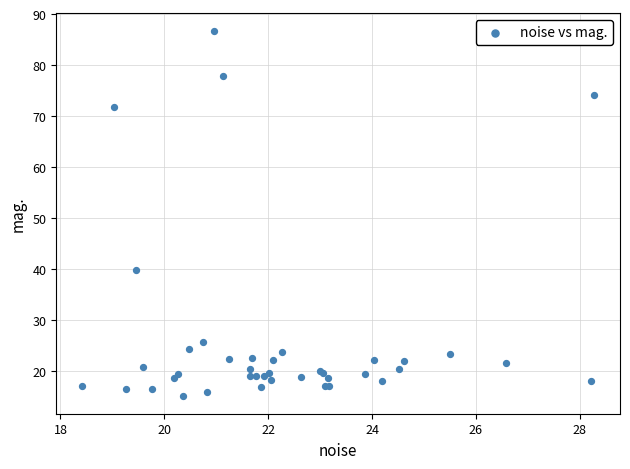

What Y value in the scatter plot is closest to 50?

39.8